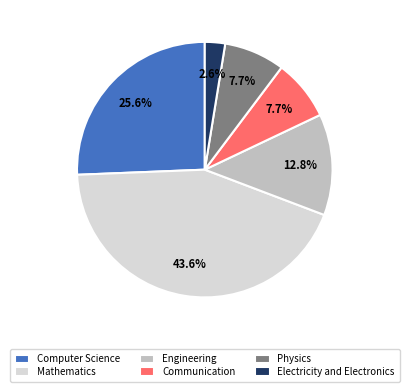

Does Engineering represent more than half of the total?

No